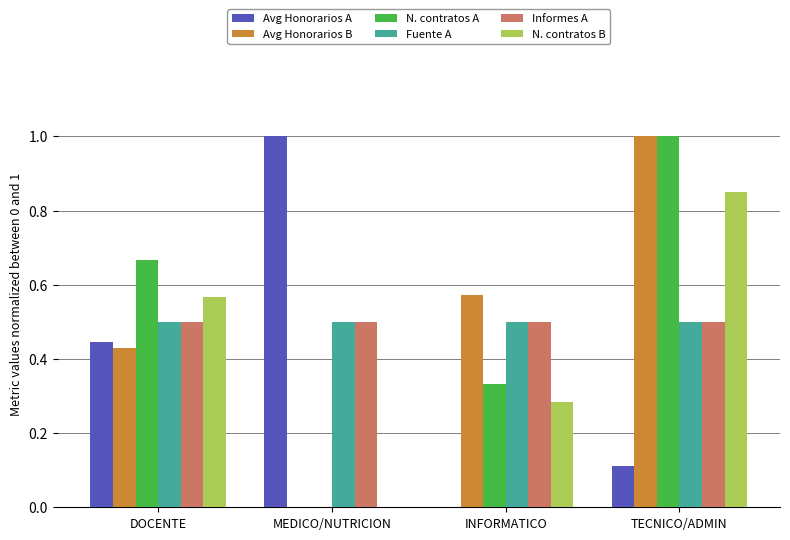

Is the value of Avg Honorarios A at INFORMATICO greater than the value of N. contratos A at INFORMATICO?

No